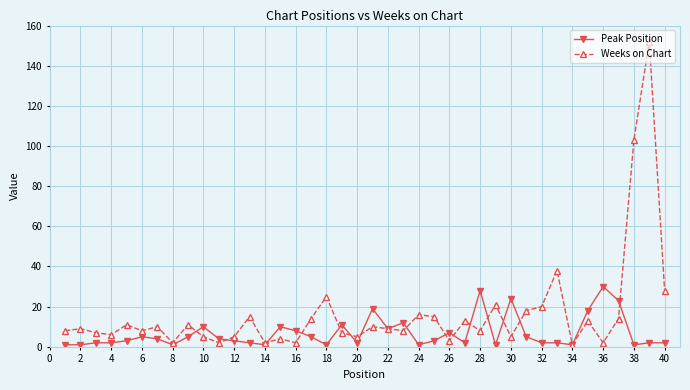

List the series in order of their peak value, highest first.

Weeks on Chart, Peak Position